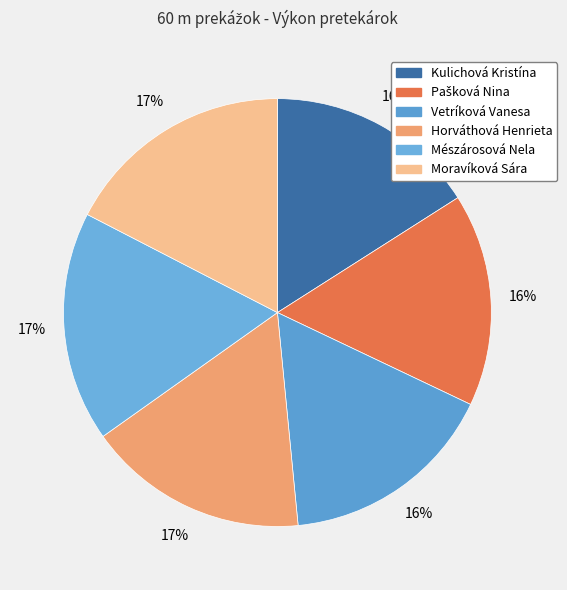

What percentage is the Kulichová Kristína slice, to the nearest percent?

16%